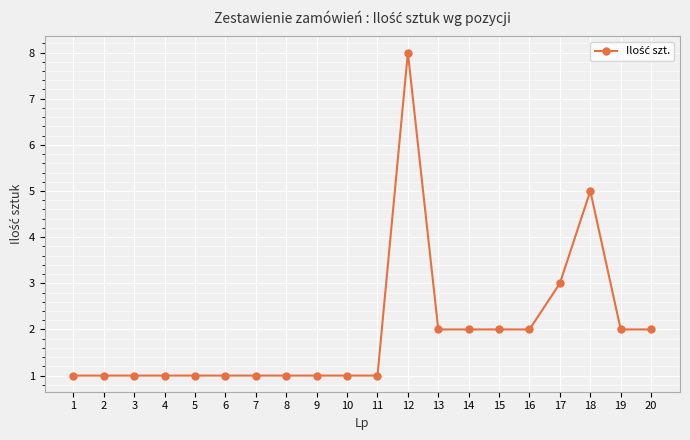

What is the change in value from 4 to 18?

+4